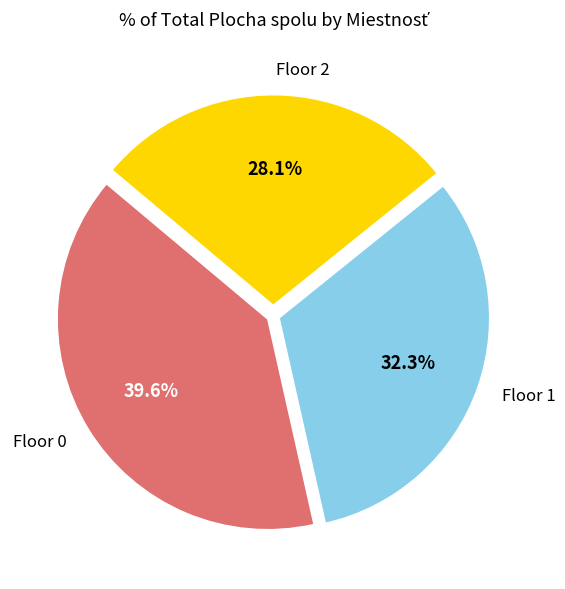

How many slices are in this pie chart?

3